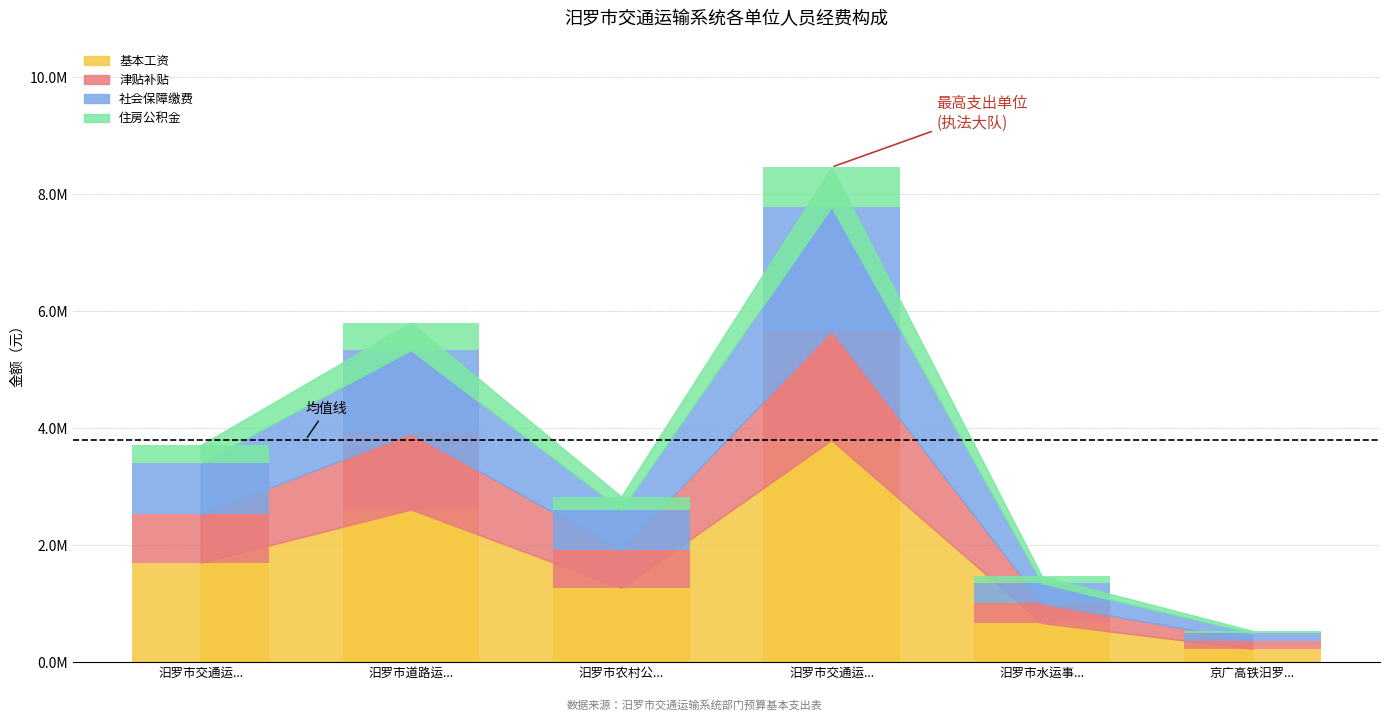

Between 汨罗市交通运... and 京广高铁汨罗..., which series saw the biggest shift?

基本工资